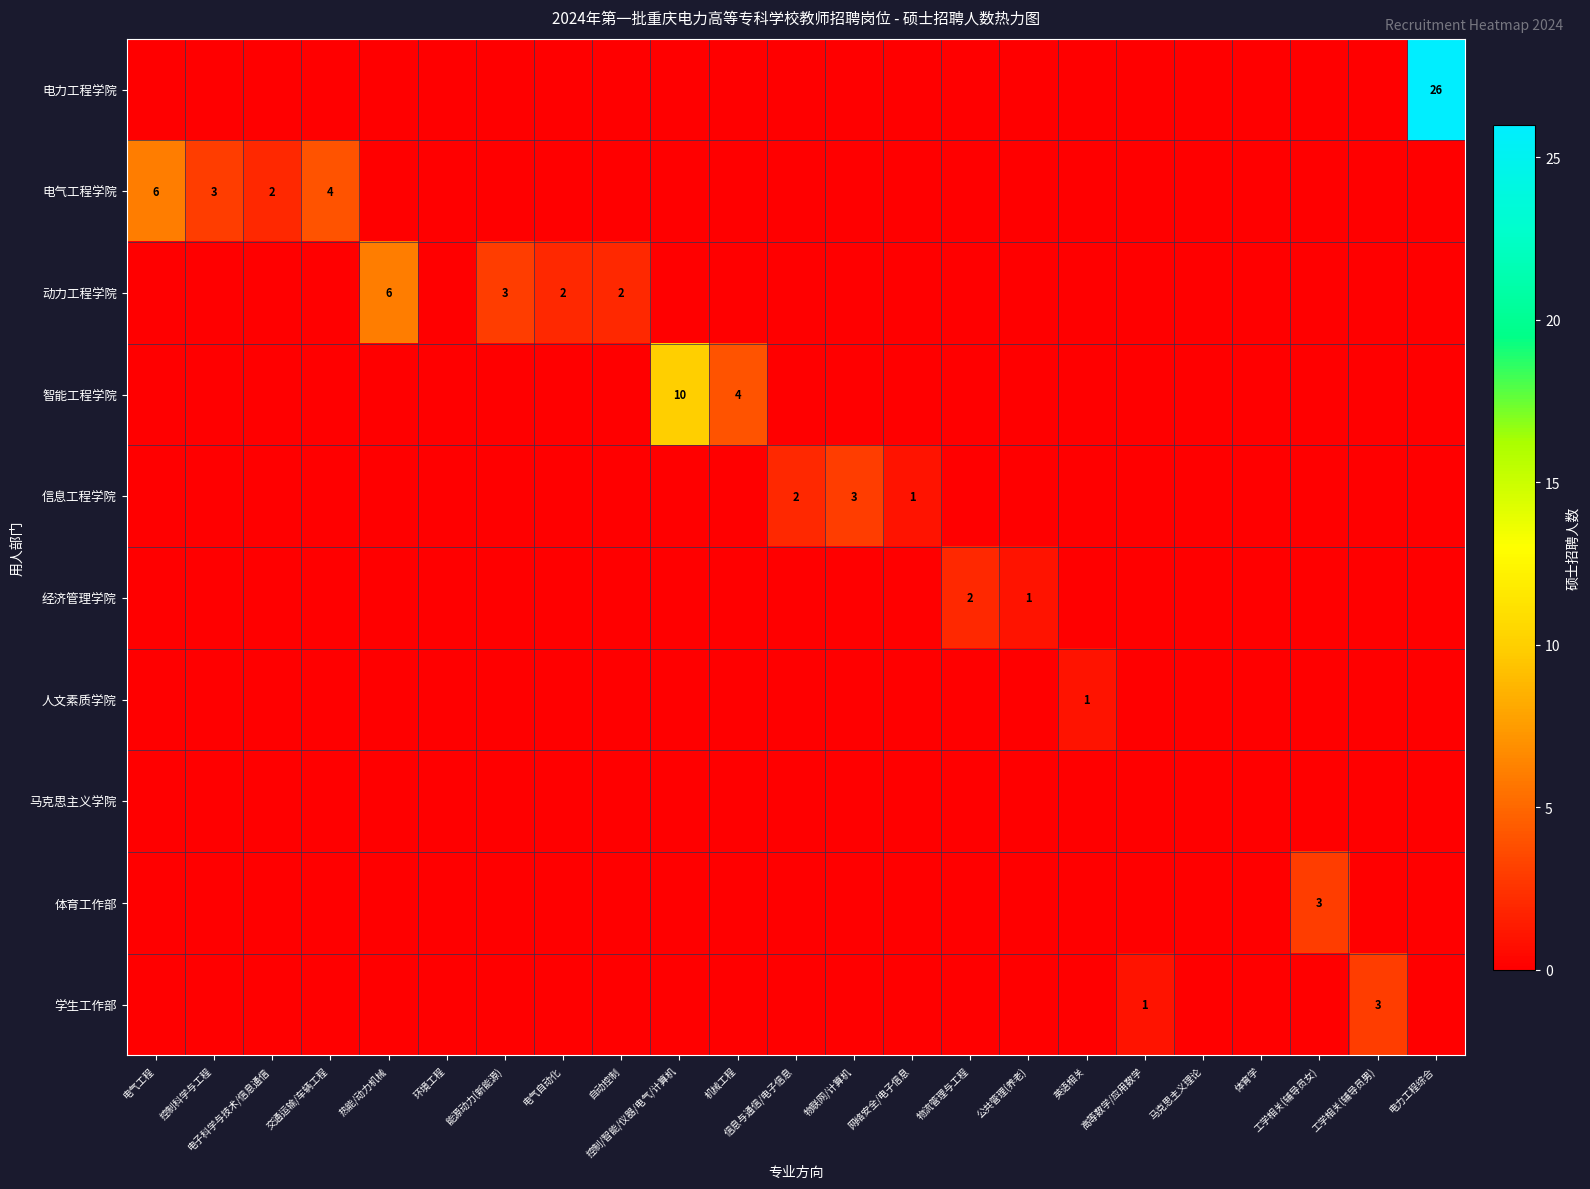

What is the difference between the highest and lowest values at 机械工程?

4